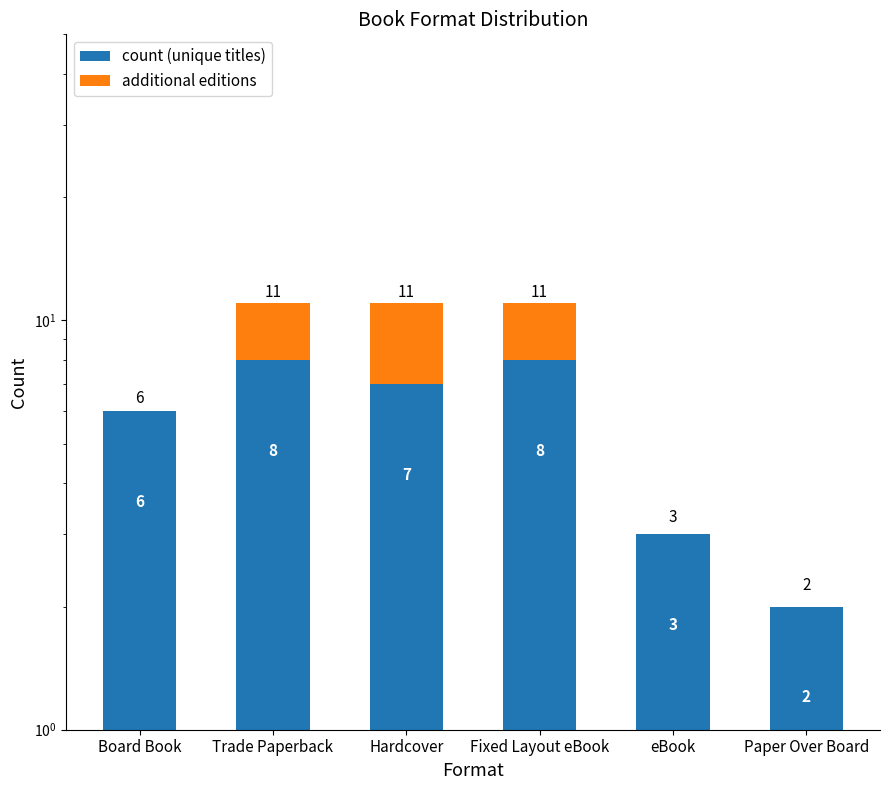

What is the value of the count (unique titles) bar at the 6th from the left?

2